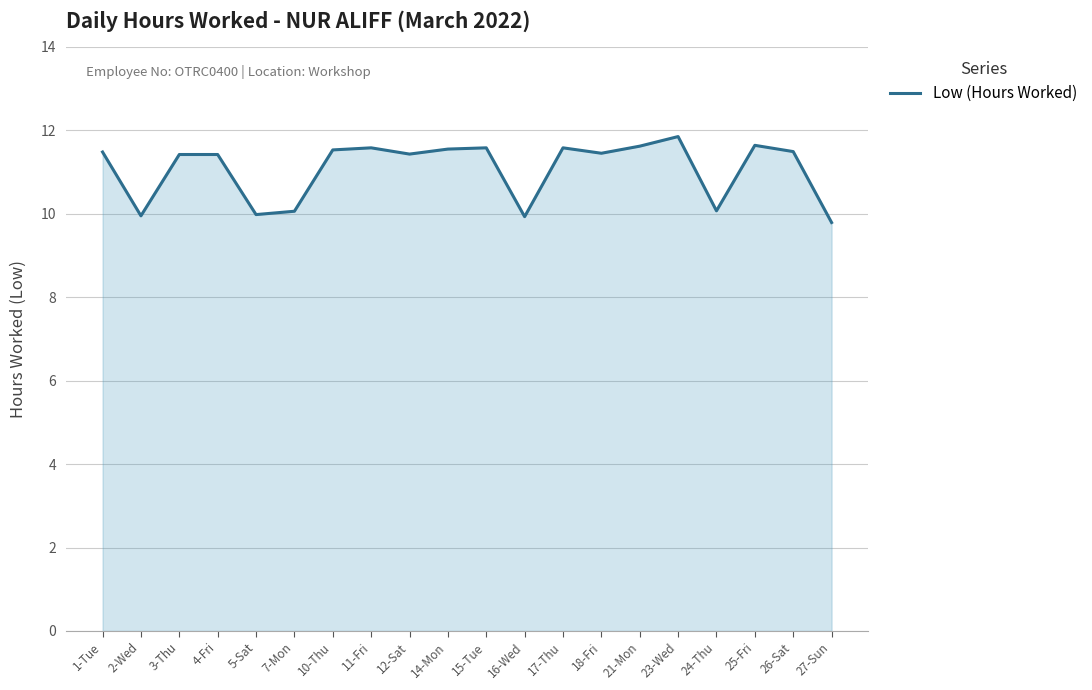

What is the minimum value shown in the chart?

9.8